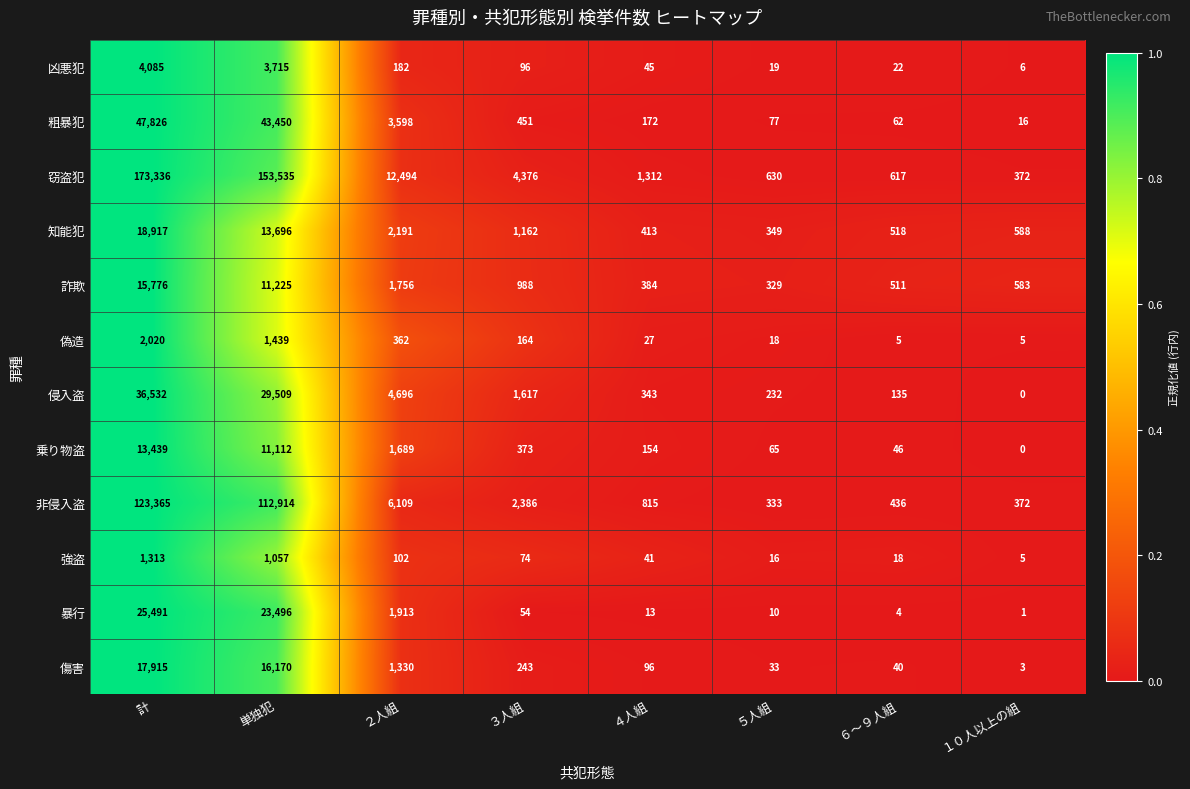

What is the difference between the maximum and minimum values in the 知能犯 series?

18568